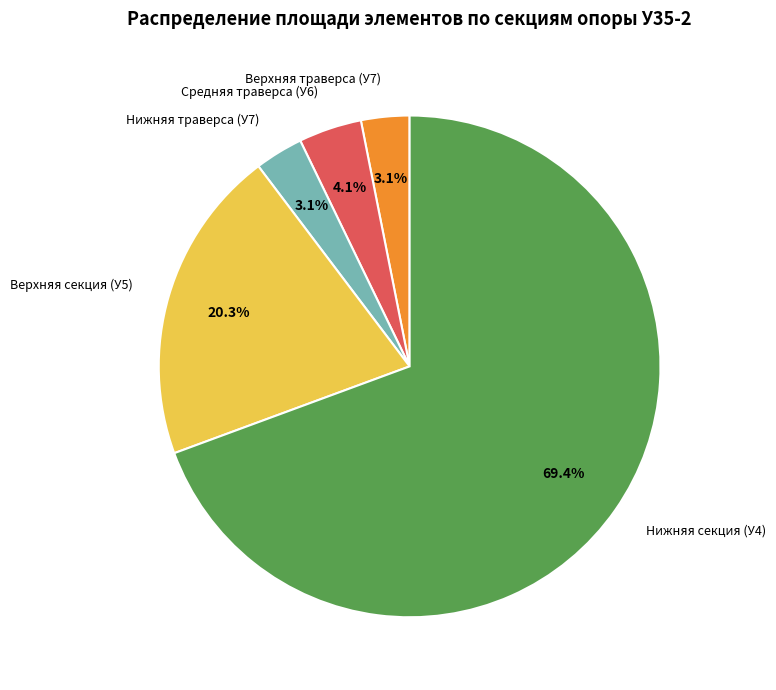

What is the total percentage of Верхняя траверса (У7) and Нижняя траверса (У7)?

6.2%